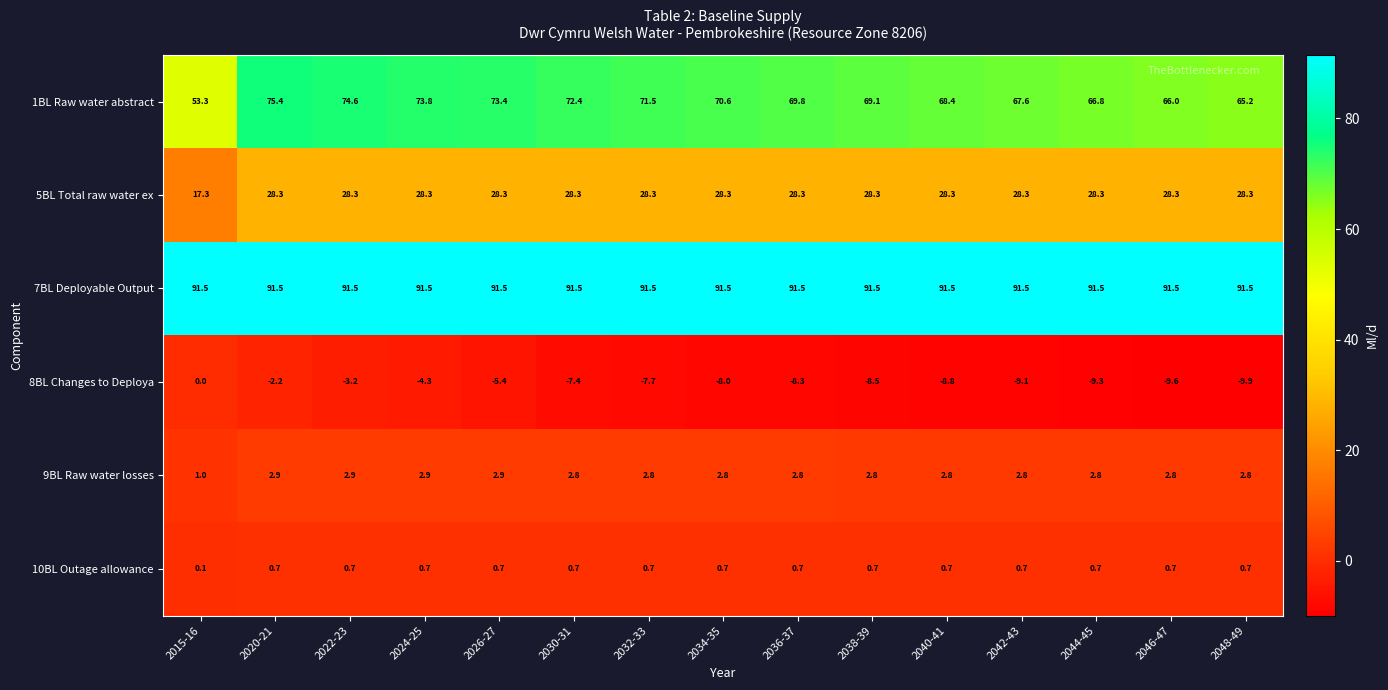

True or false: 5BL Total raw water ex has a value of 39.4 at 2036-37.

False